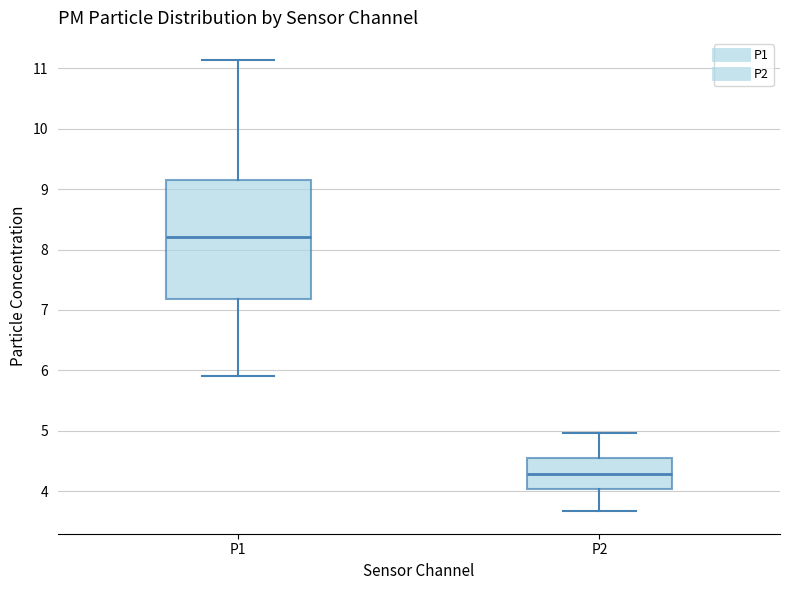

Comparing the boxes themselves (not the whiskers), which one is the tallest?

P1